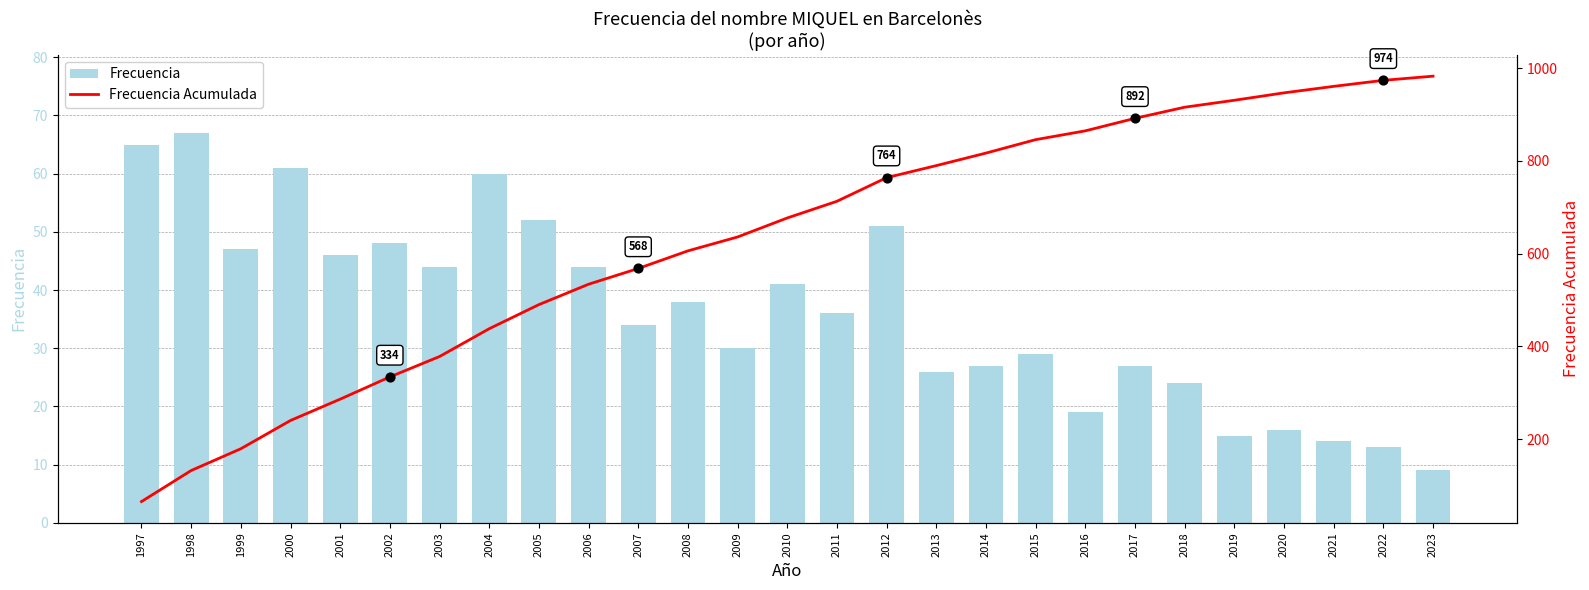

At how many categories does at least one series exceed 760?

12